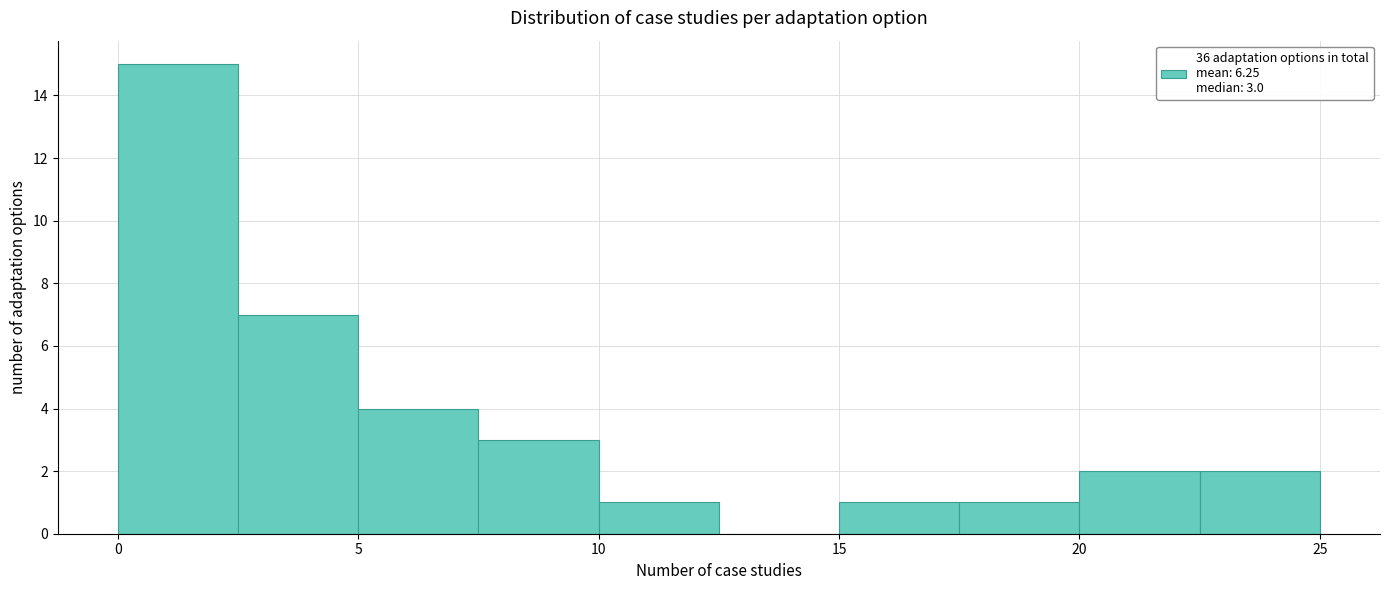

Which range on the x-axis has the tallest bar?

0.0 to 2.5